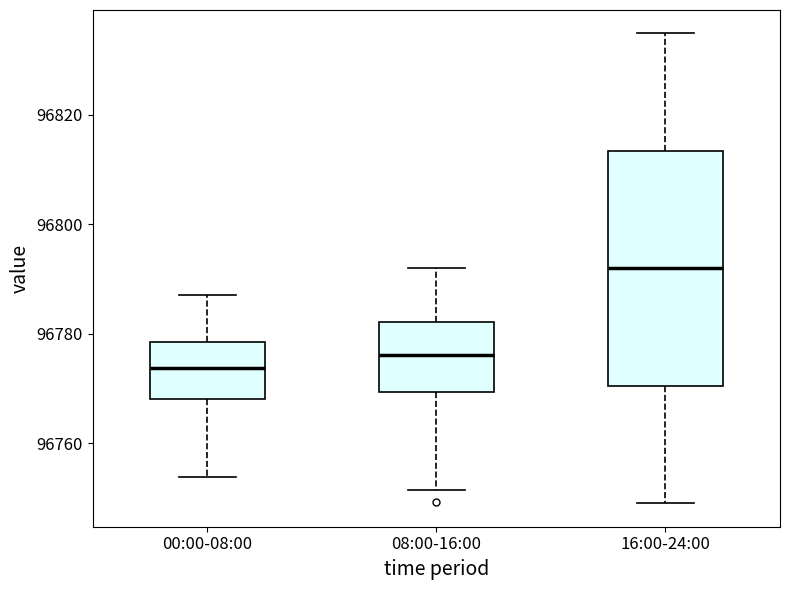

Reading left to right, read every box against the y-axis: the position of its median line, the range the box covers, and the ends of its whiskers. The values are not printed on the chart, so give them approximately, as read against the axis.

00:00-08:00: median 96774, box 96768 to 96778, whiskers 96754 to 96786
08:00-16:00: median 96776, box 96770 to 96782, whiskers 96752 to 96792
16:00-24:00: median 96792, box 96770 to 96814, whiskers 96750 to 96834